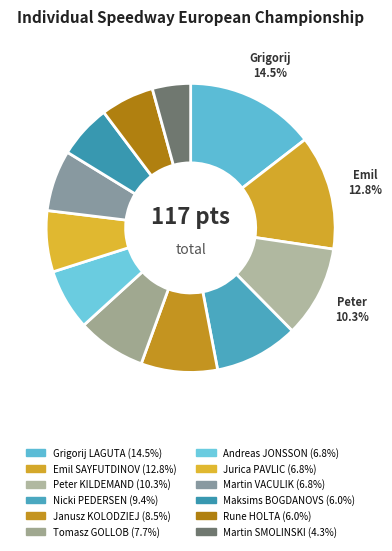

What is the change in value from Grigorij LAGUTA to Andreas JONSSON?

-9